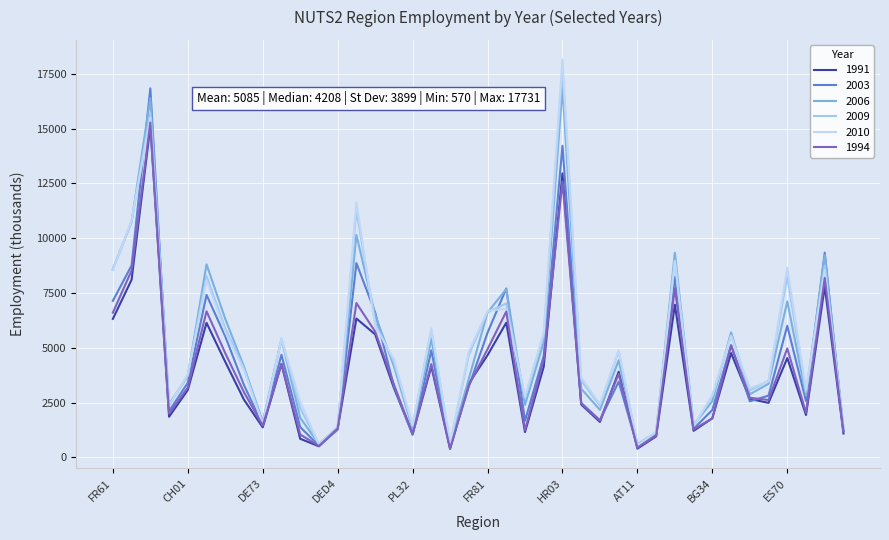

True or false: 2006 and 1991 cross at least once.

False